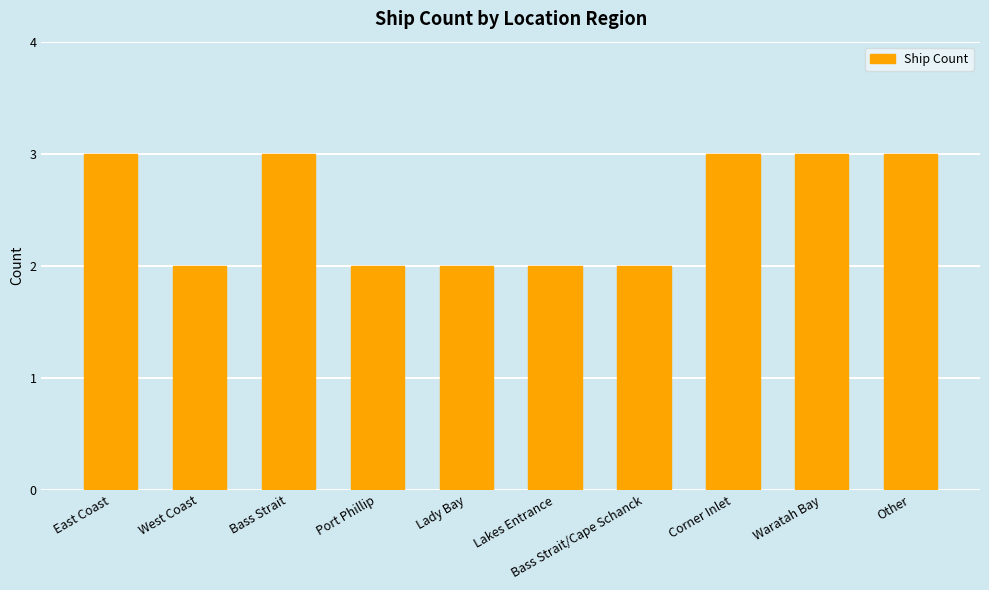

What is the sum of the values at Lakes Entrance and Port Phillip?

4